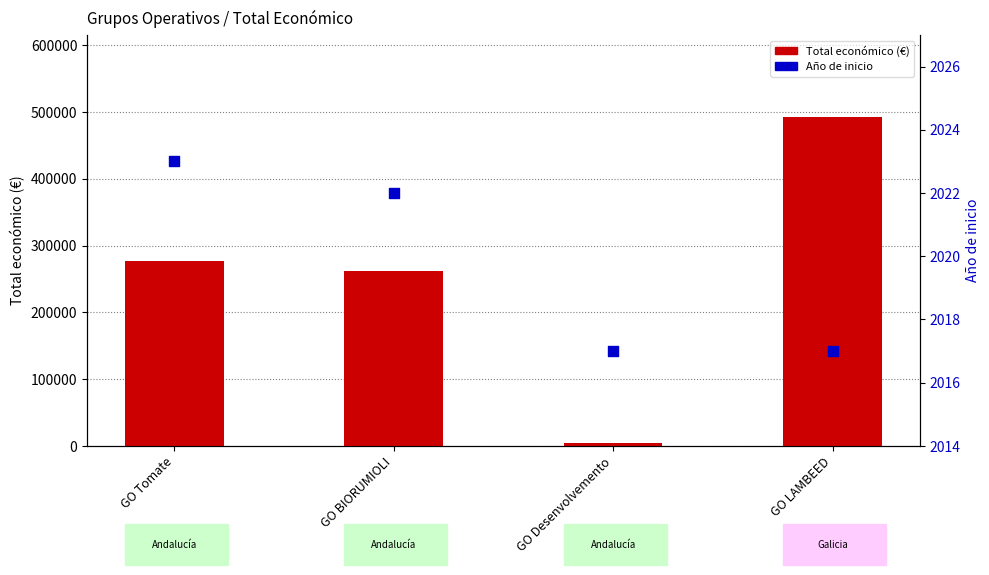

What is the total value across all series at GO LAMBEED?

494360